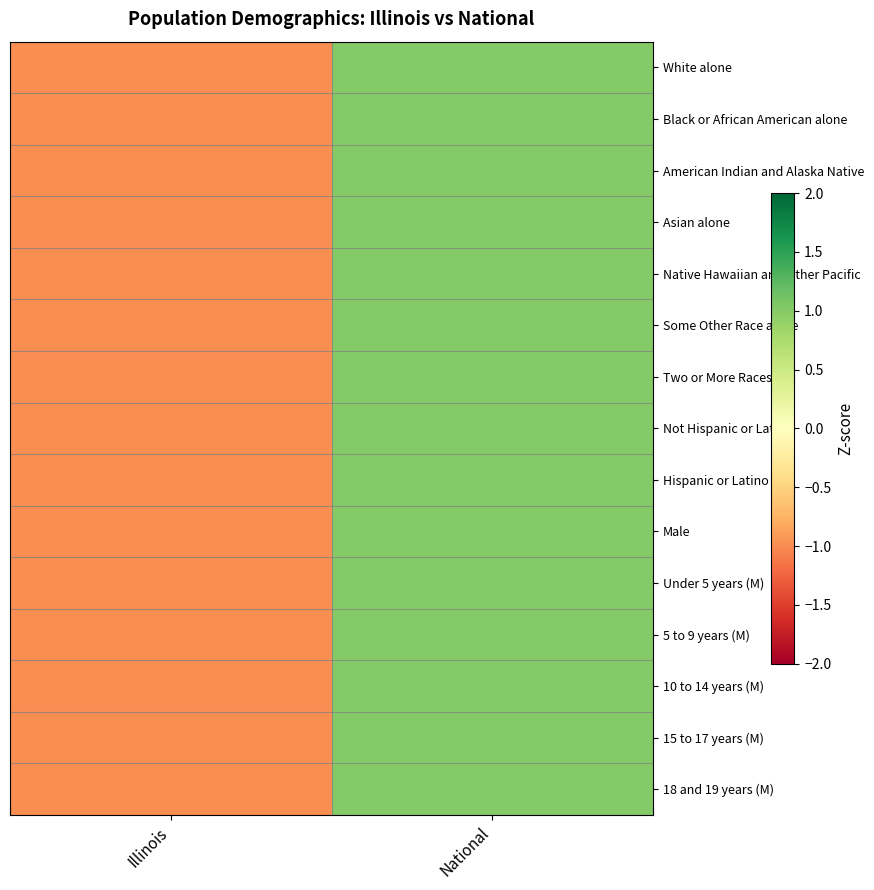

At National, list the series in order from largest to smallest.

White alone, Black or African American alone, American Indian and Alaska Native, Asian alone, Native Hawaiian and Other Pacific, Some Other Race alone, Two or More Races, Not Hispanic or Latino, Hispanic or Latino, Male, Under 5 years (M), 5 to 9 years (M), 10 to 14 years (M), 15 to 17 years (M), 18 and 19 years (M)